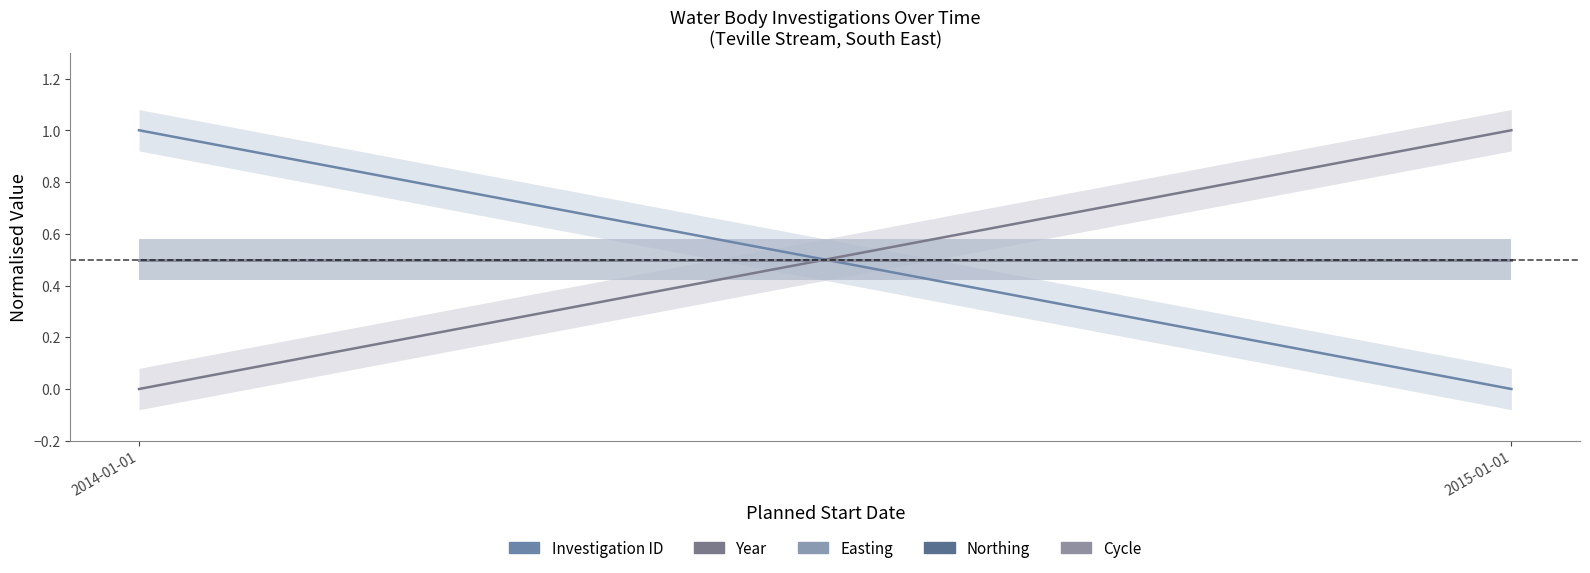

Which series has the largest total across all categories?

Investigation ID